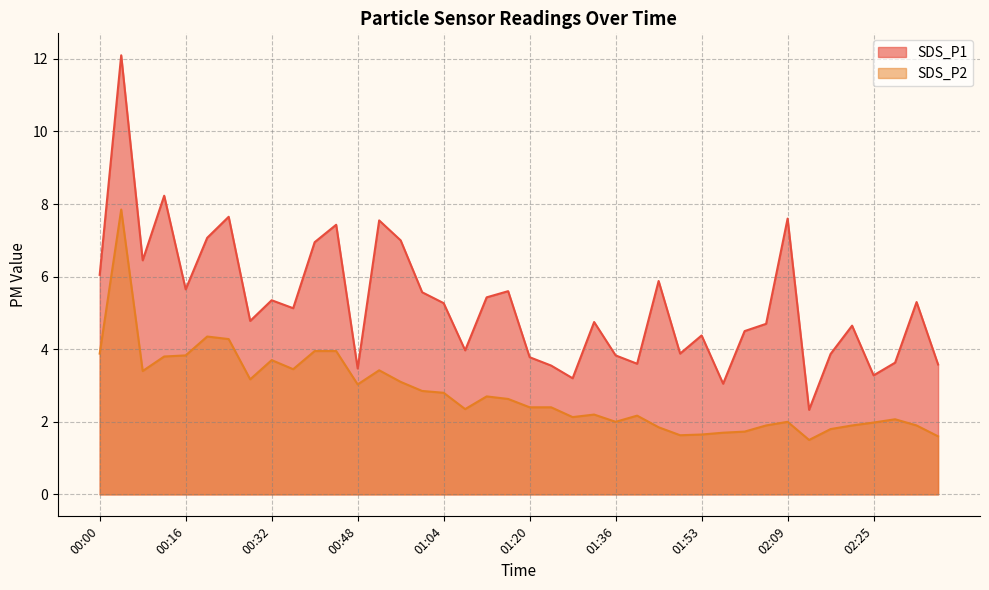

At how many categories does at least one series exceed 4?

26